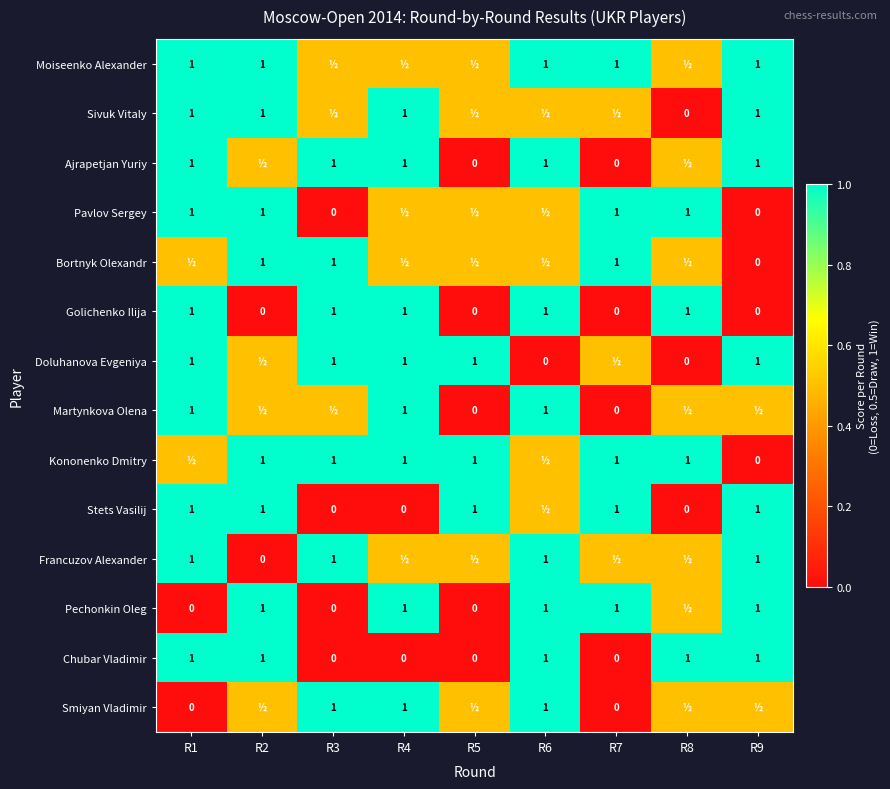

What is the maximum value for Golichenko Ilija?

1.0